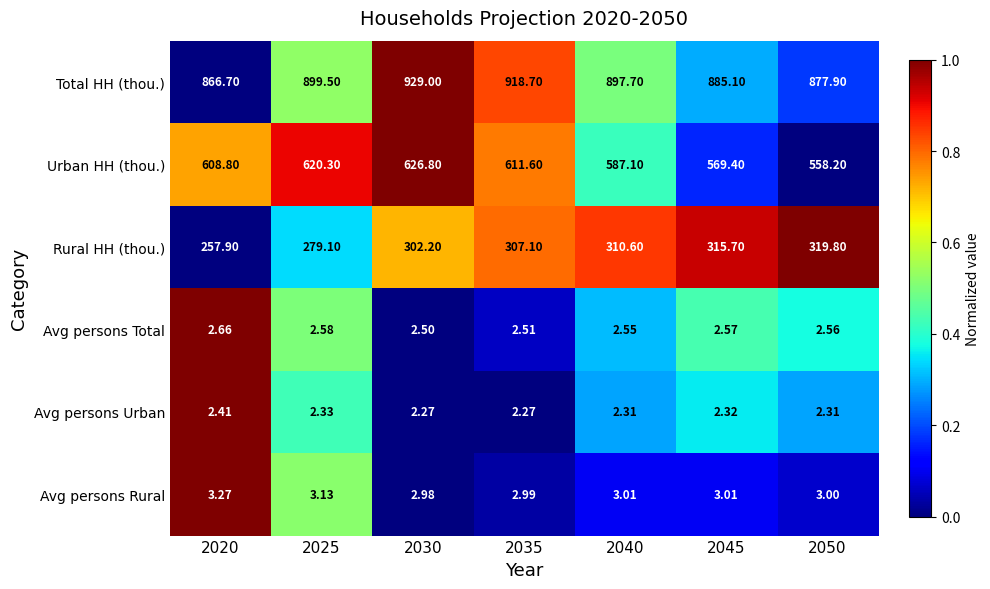

Which series has the widest spread of values?

Urban HH (thou.)